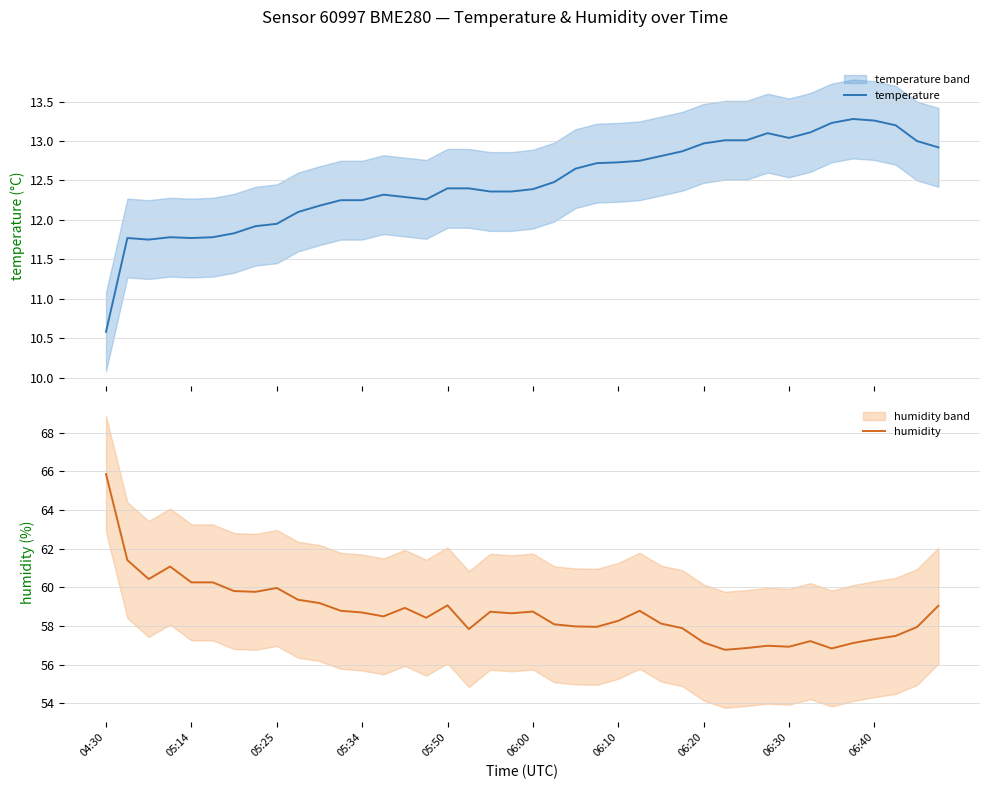

What is the difference between the maximum and minimum values in the humidity series?

9.1